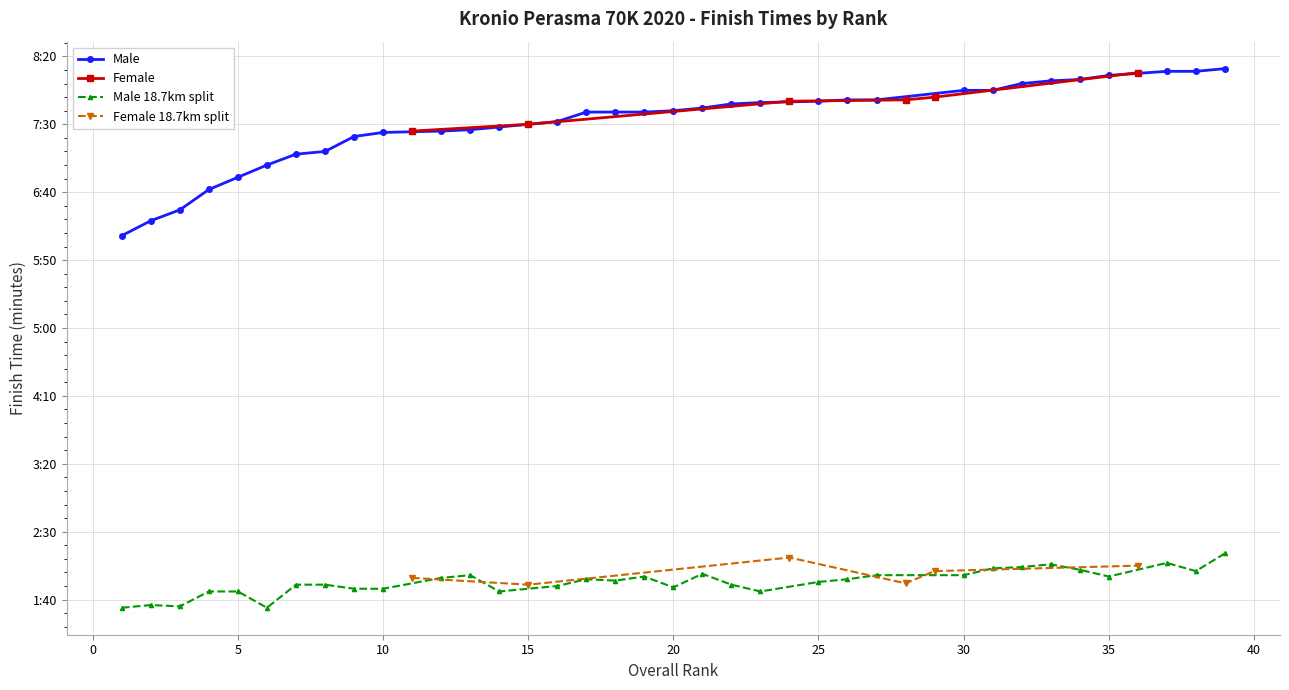

Between 15 and 20, which is larger?

20